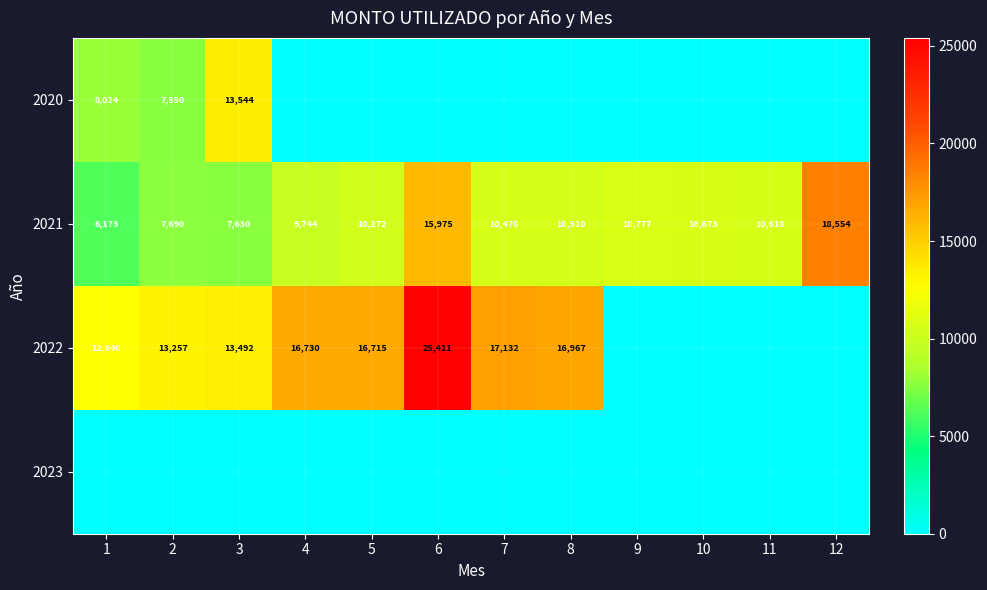

What is the total value across all series at 5?

26987.9